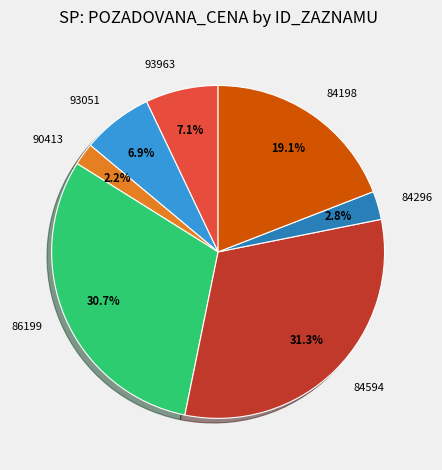

How many segments does this pie chart have?

7